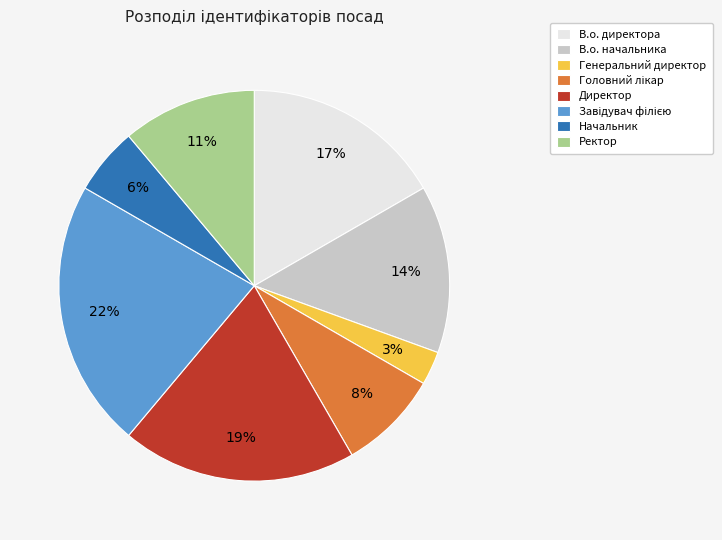

Is it true that Начальник is 17% of the pie?

False